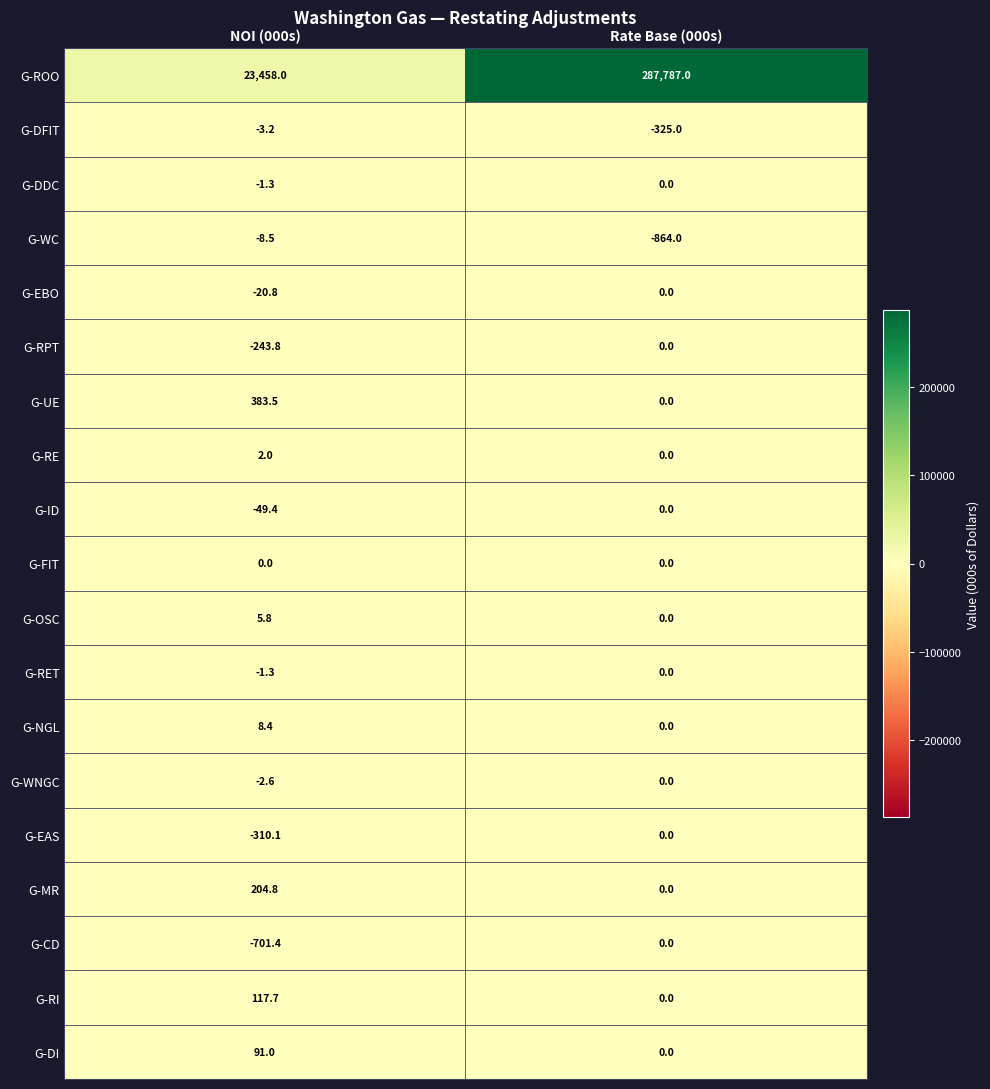

The value of G-ROO at Rate Base (000s) is 398965.6. True or false?

False